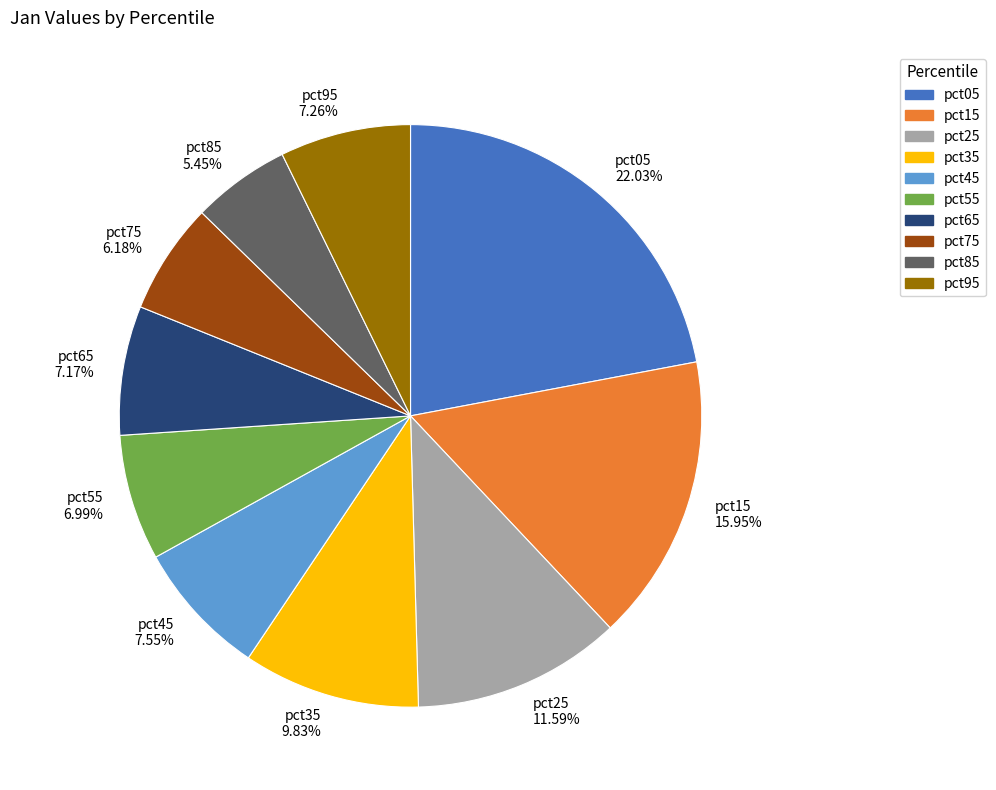

How many segments does this pie chart have?

10